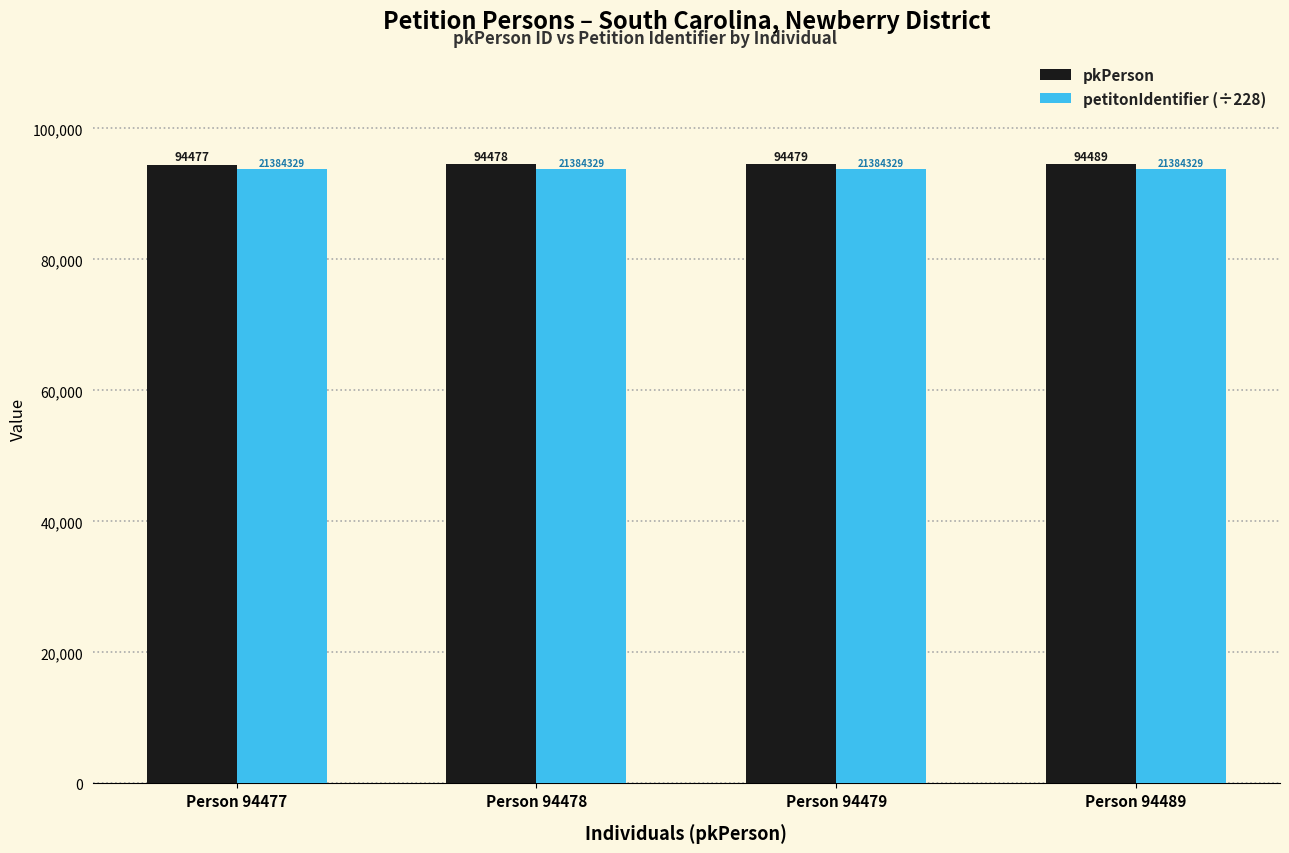

True or false: pkPerson has a value of 94479.0 at Person 94479.

True